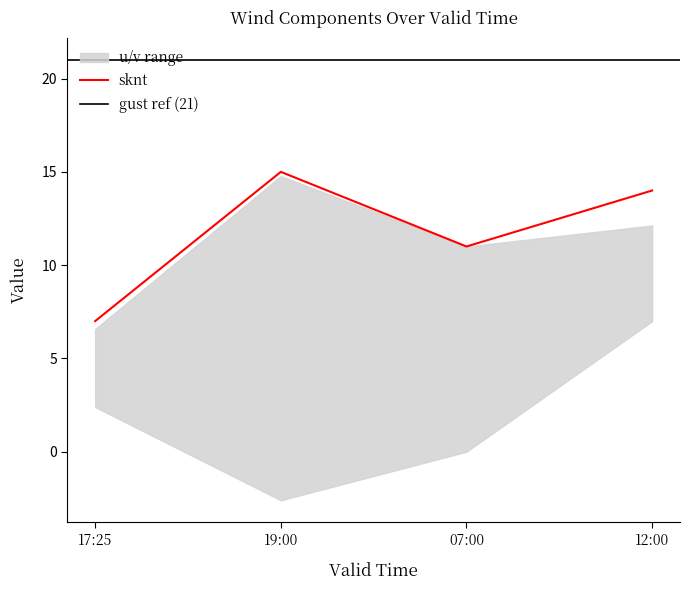

At how many categories does at least one series exceed 1?

4